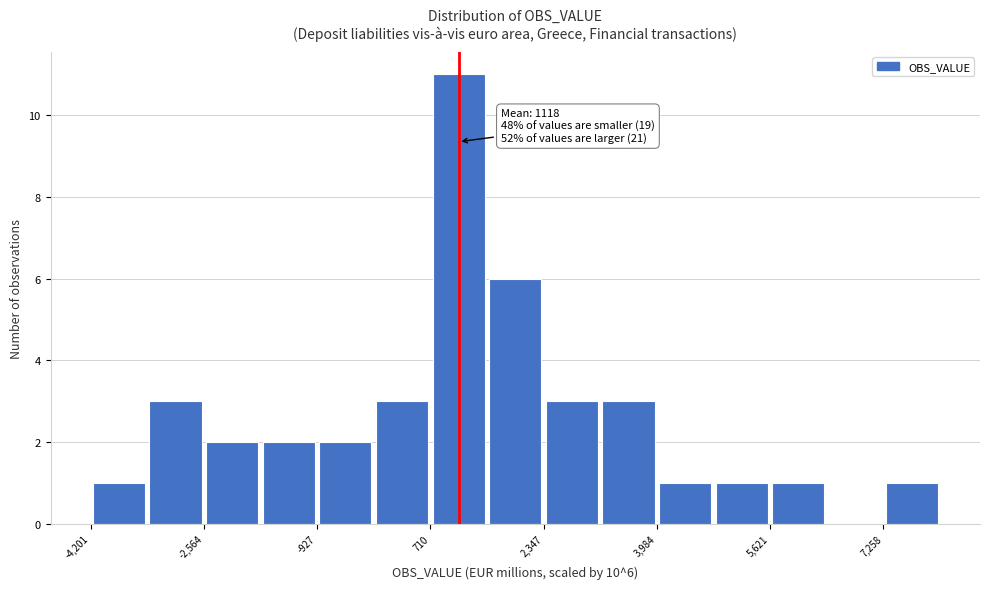

Which range on the x-axis has the tallest bar?

800 to 1600